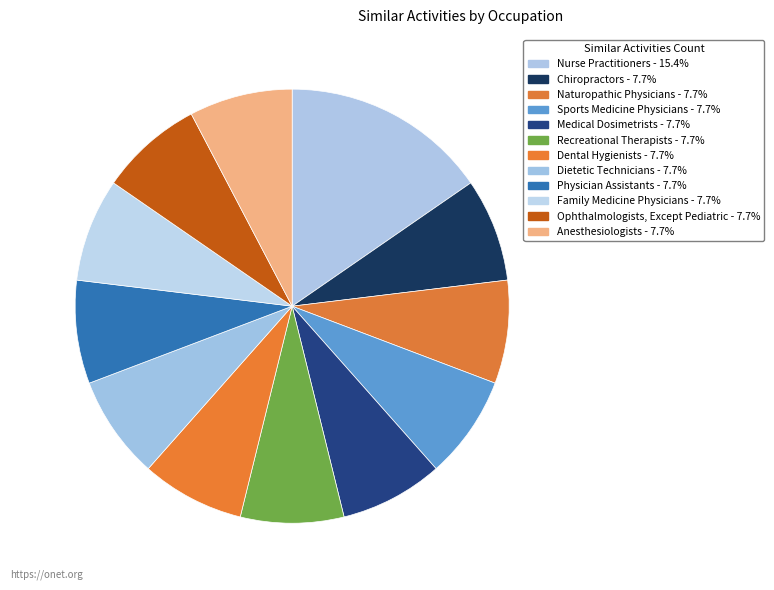

Rank the categories by value from lowest to highest.

Chiropractors, Naturopathic Physicians, Sports Medicine Physicians, Medical Dosimetrists, Recreational Therapists, Dental Hygienists, Dietetic Technicians, Physician Assistants, Family Medicine Physicians, Ophthalmologists, Except Pediatric, Anesthesiologists, Nurse Practitioners